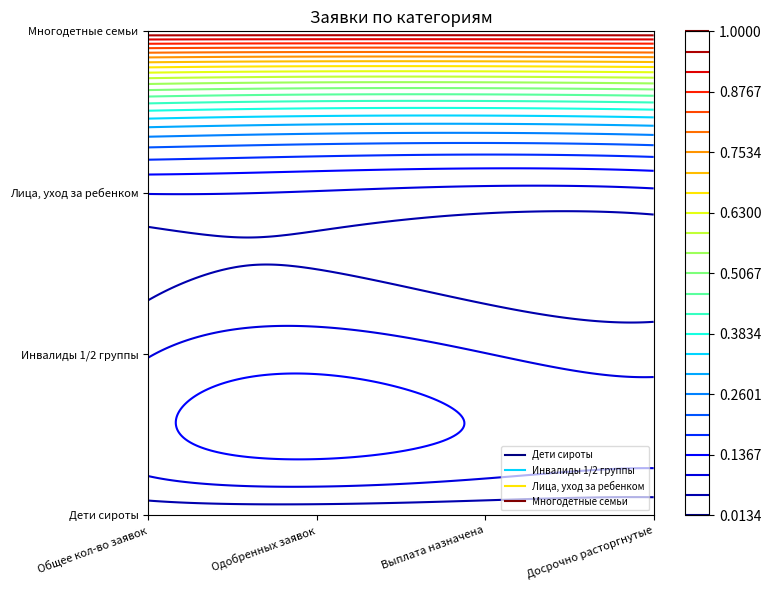

Which has a higher value, Одобренных заявок or Общее кол-во заявок?

Общее кол-во заявок